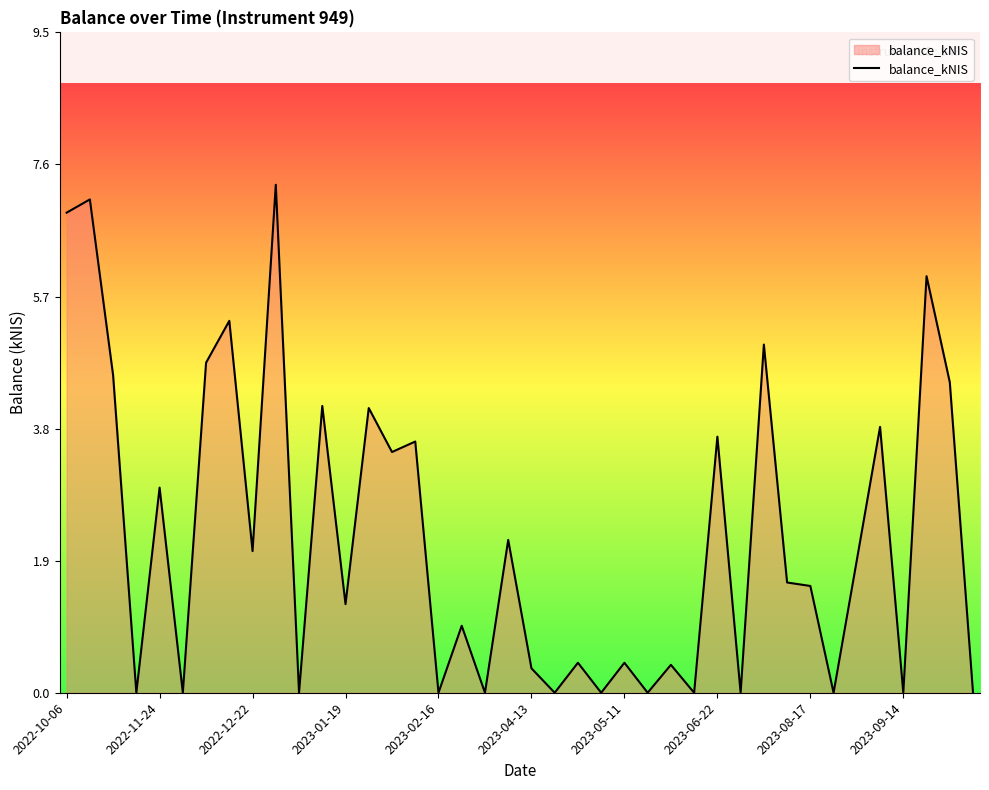

What is the greatest value displayed?

7.3